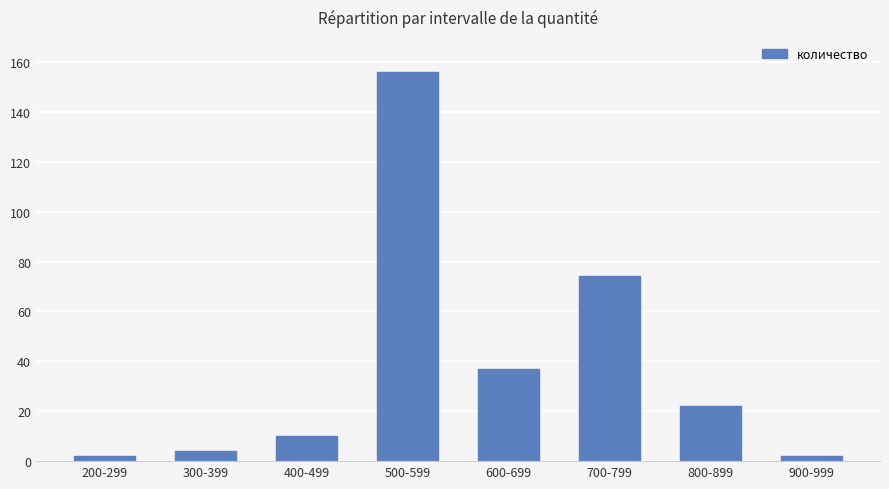

What is the ratio of the value at 800-899 to the value at 600-699?

0.6